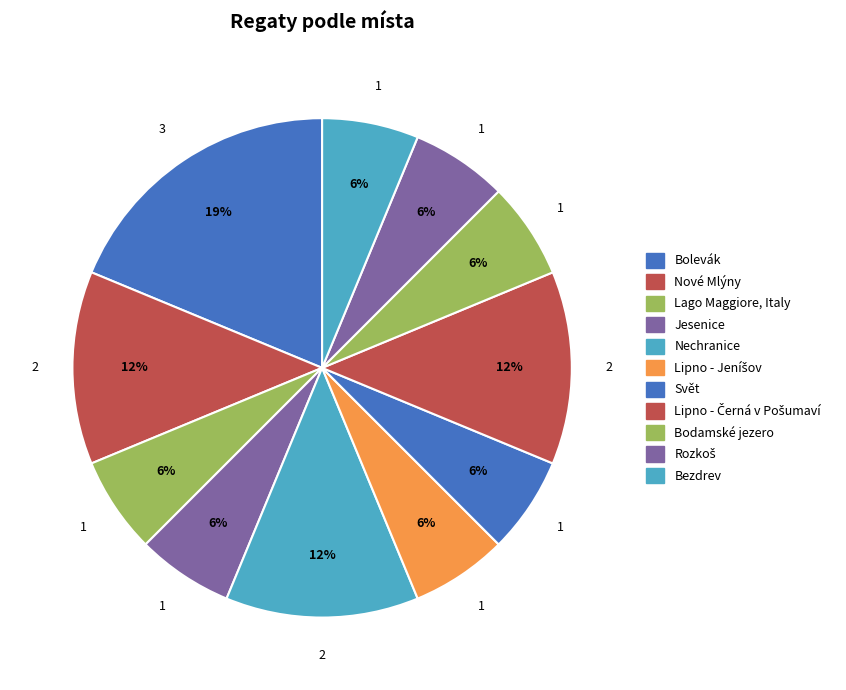

Is it true that Bezdrev is 13% of the pie?

False